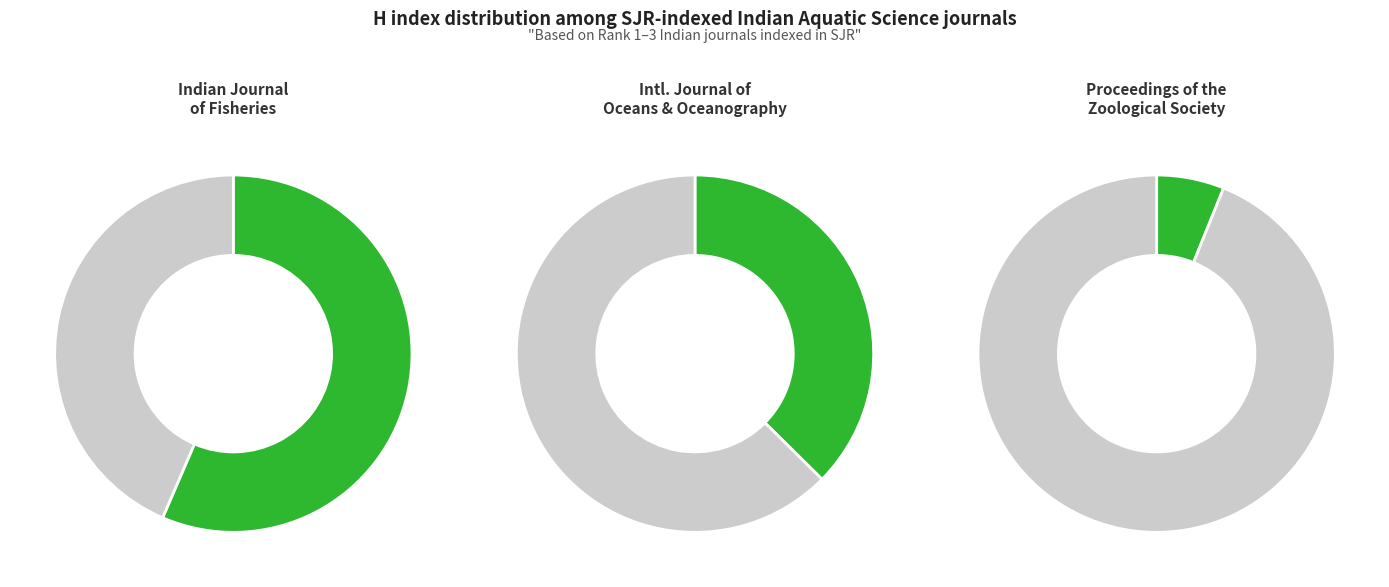

To the nearest percent, what is the difference between the Proceedings of the Zoological Society and International Journal of Oceans and Oceanography slice percentages?

31%